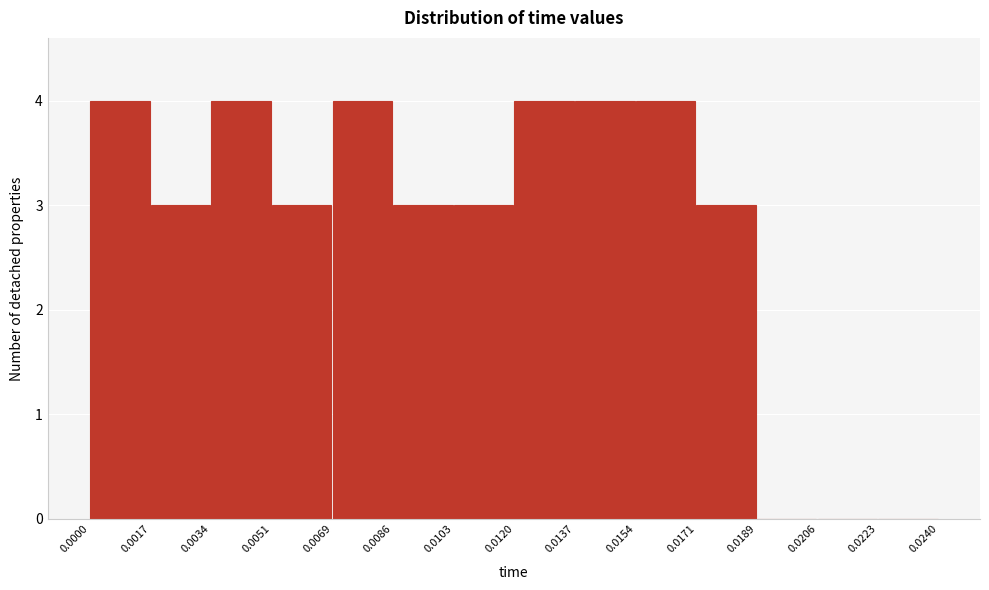

What is the height of the bar covering 0.0086 to 0.0103 on the x-axis? The values are not printed on the chart, so give them approximately, as read against the axis.

3